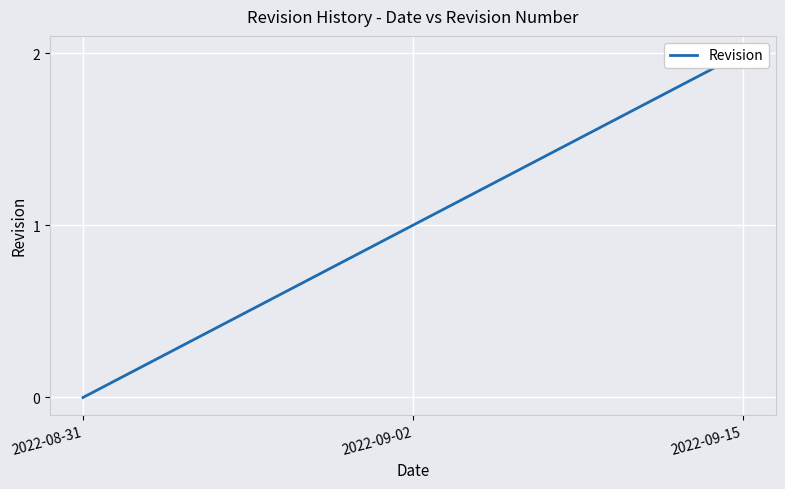

Rank the categories by value from lowest to highest.

2022-08-31, 2022-09-02, 2022-09-15